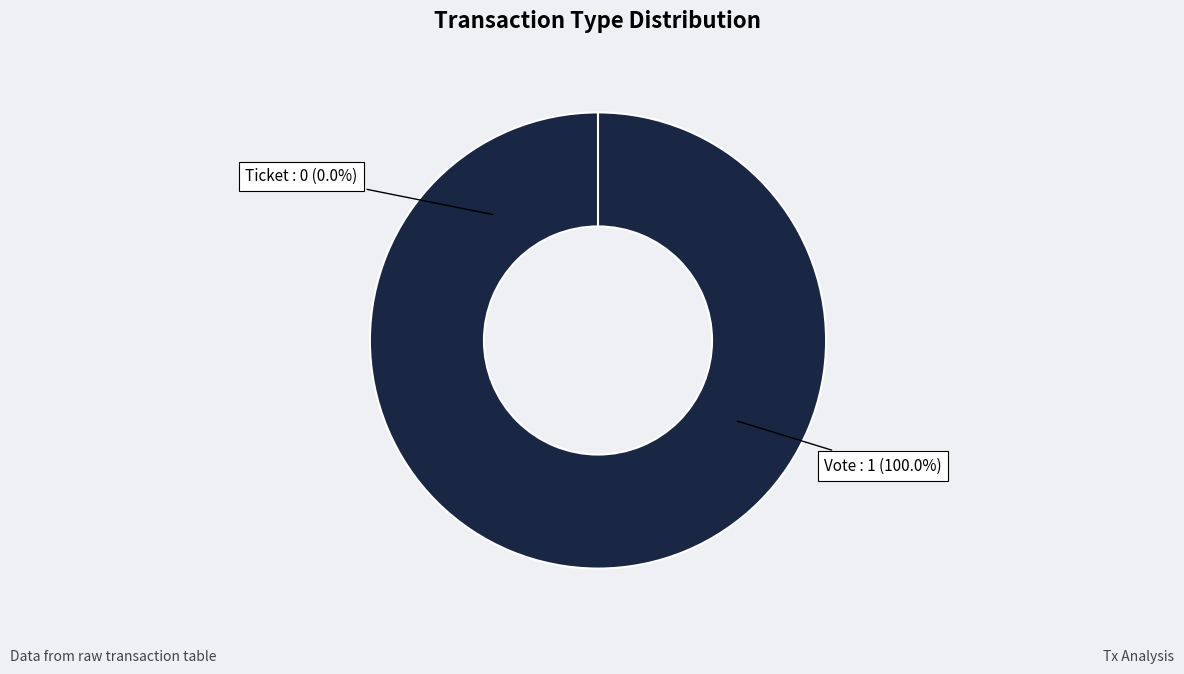

What is the largest slice in the pie chart?

Vote